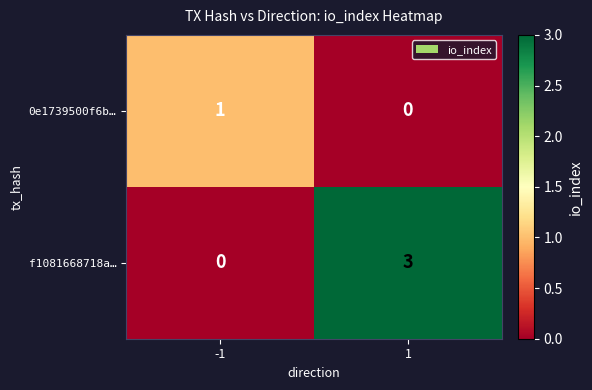

Which series changed the most between -1 and 1?

f1081668718a…